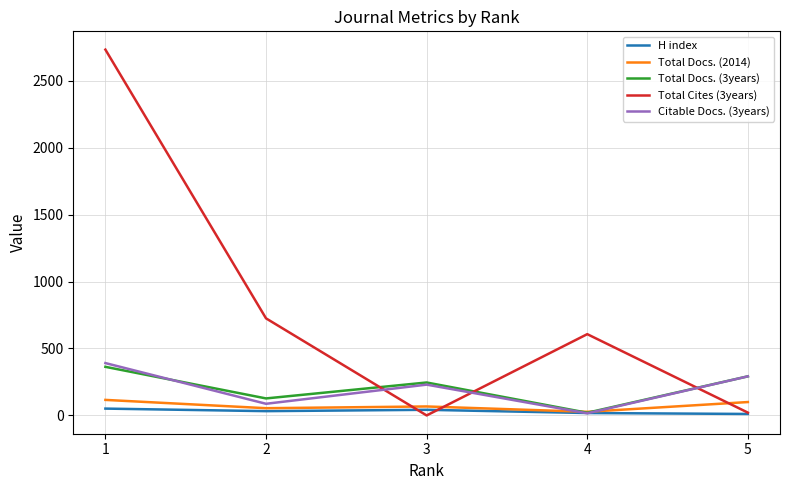

What is the average value of the Total Cites (3years) series?

817